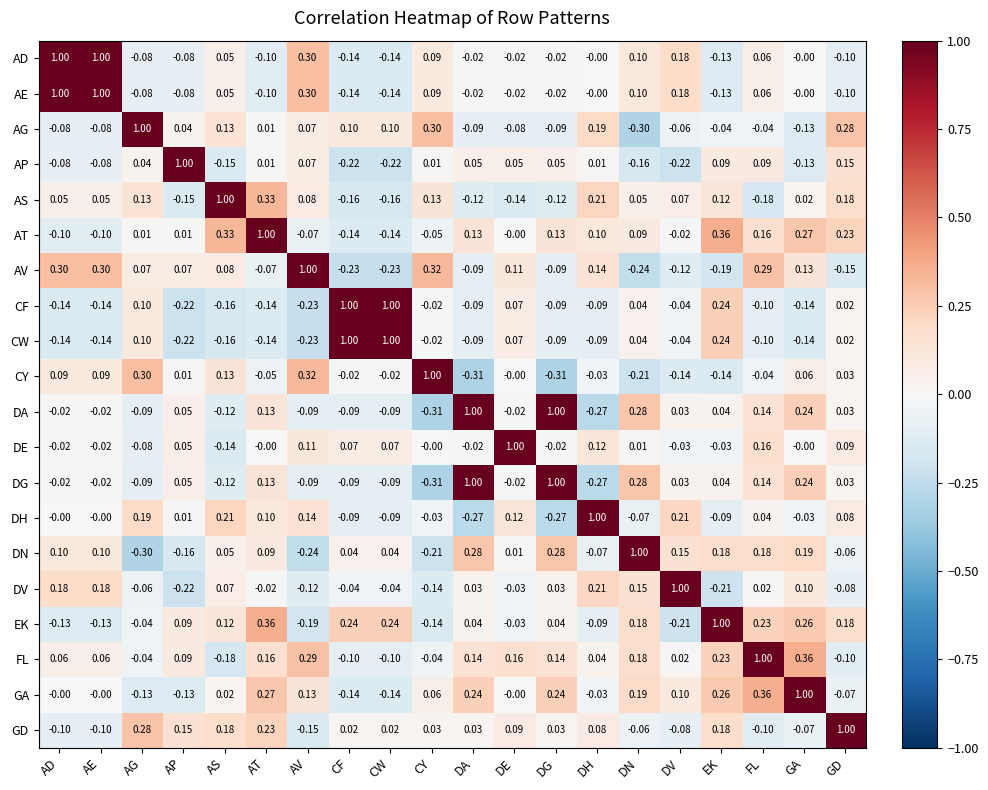

At which label is FL closest to 0?

DV